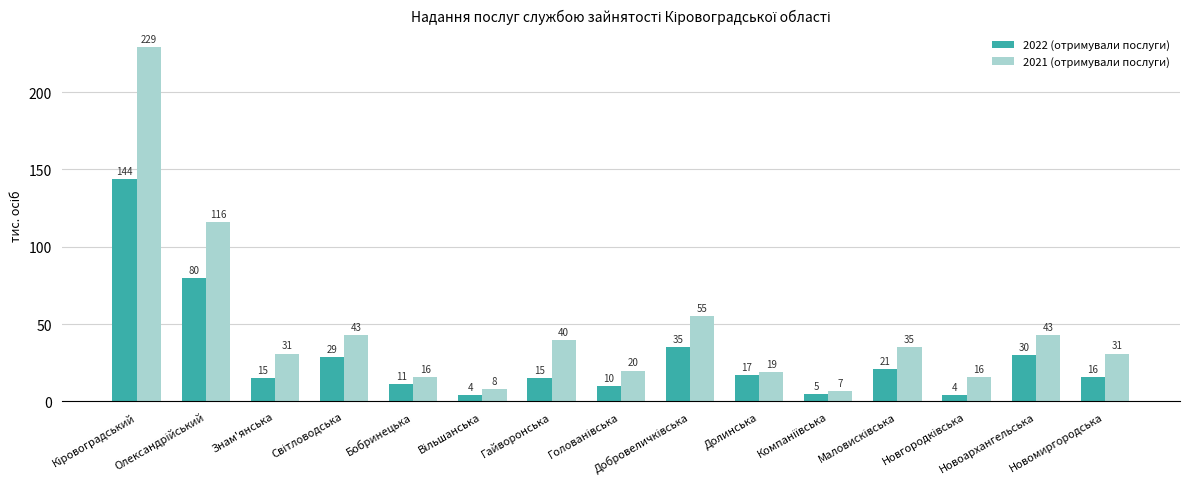

List the series in order of their peak value, highest first.

2021 (отримували послуги), 2022 (отримували послуги)